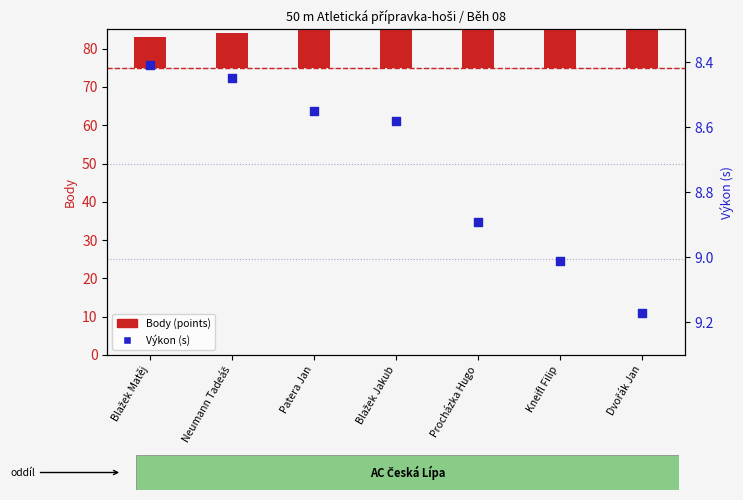

Which series has the largest total across all categories?

Body (points)